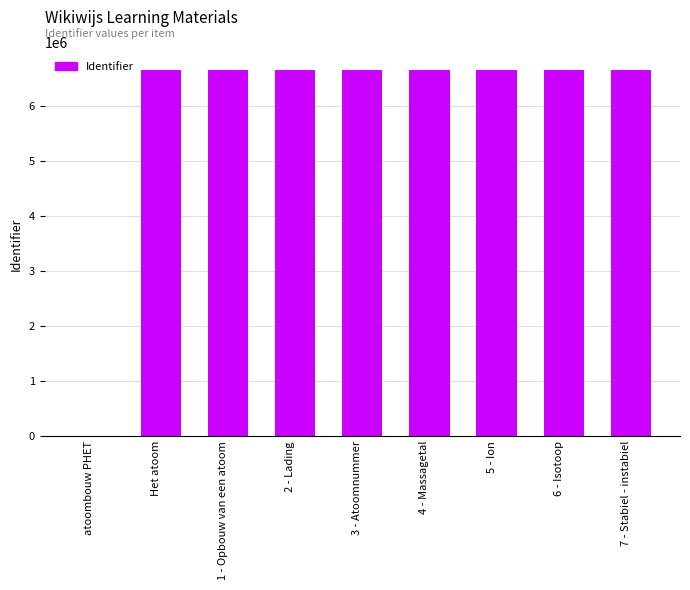

What is the change in value from atoombouw PHET to 5 - Ion?

+6644094